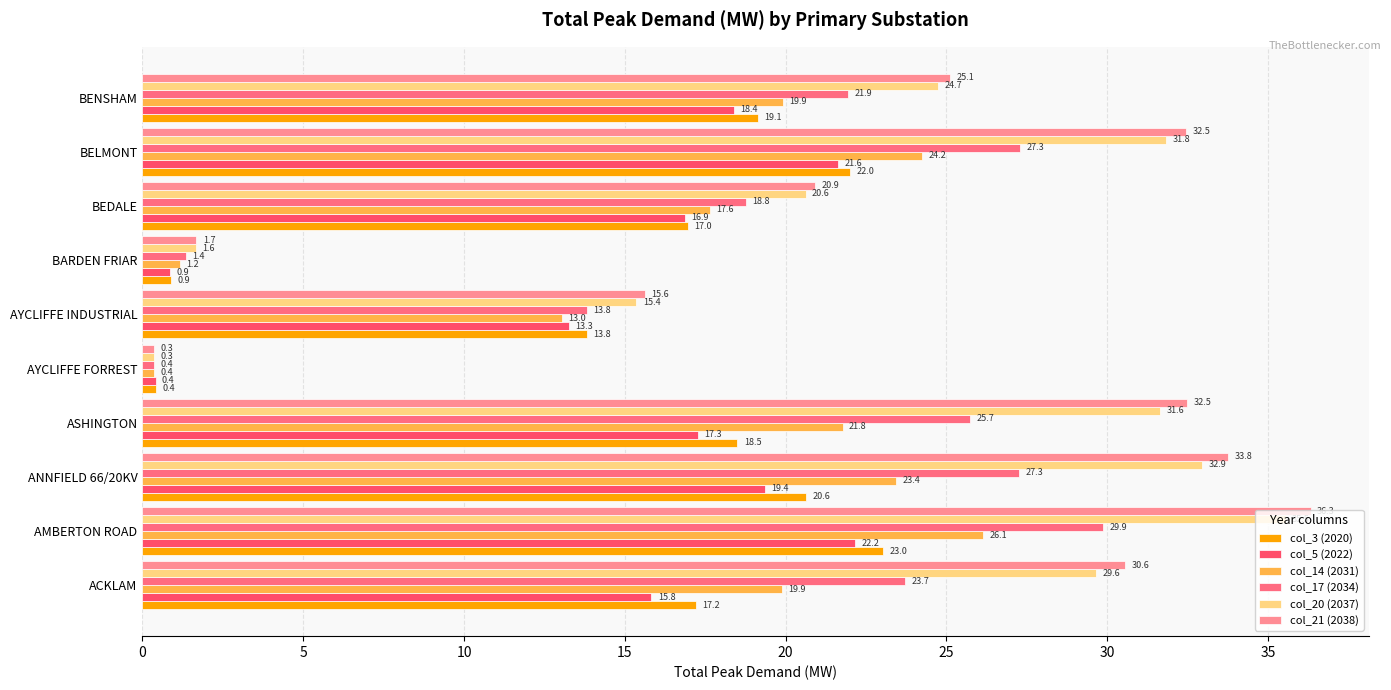

At how many categories does at least one series exceed 22?

6